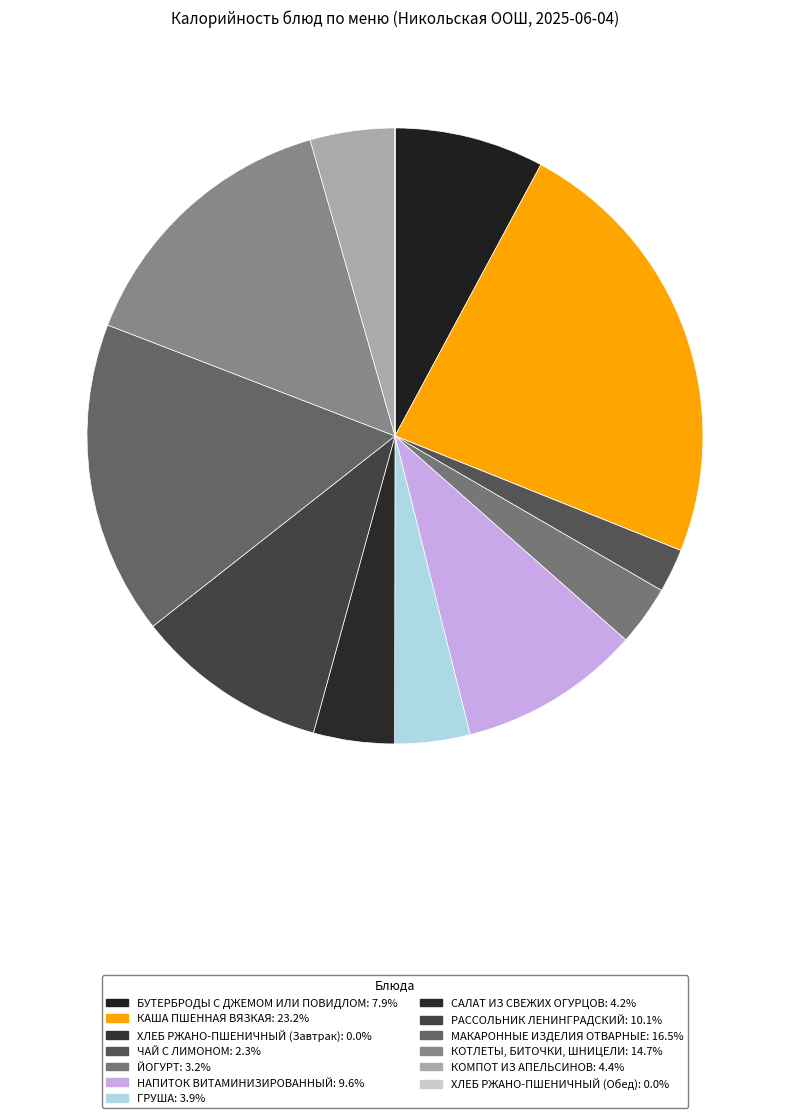

What is the change in value from ХЛЕБ РЖАНО-ПШЕНИЧНЫЙ (Завтрак) to НАПИТОК ВИТАМИНИЗИРОВАННЫЙ?

+171.0